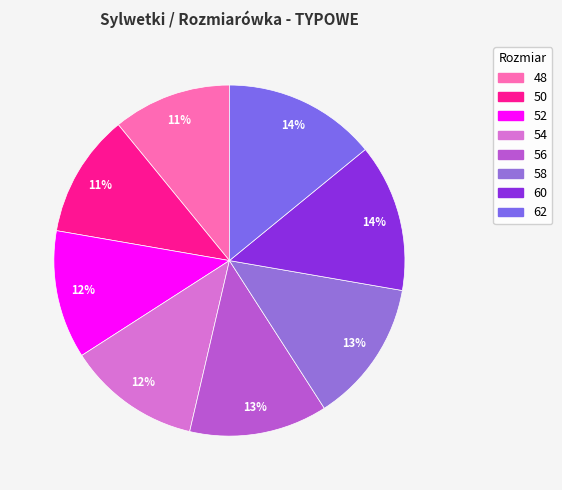

To the nearest percent, what percentage of the pie is 50?

11%